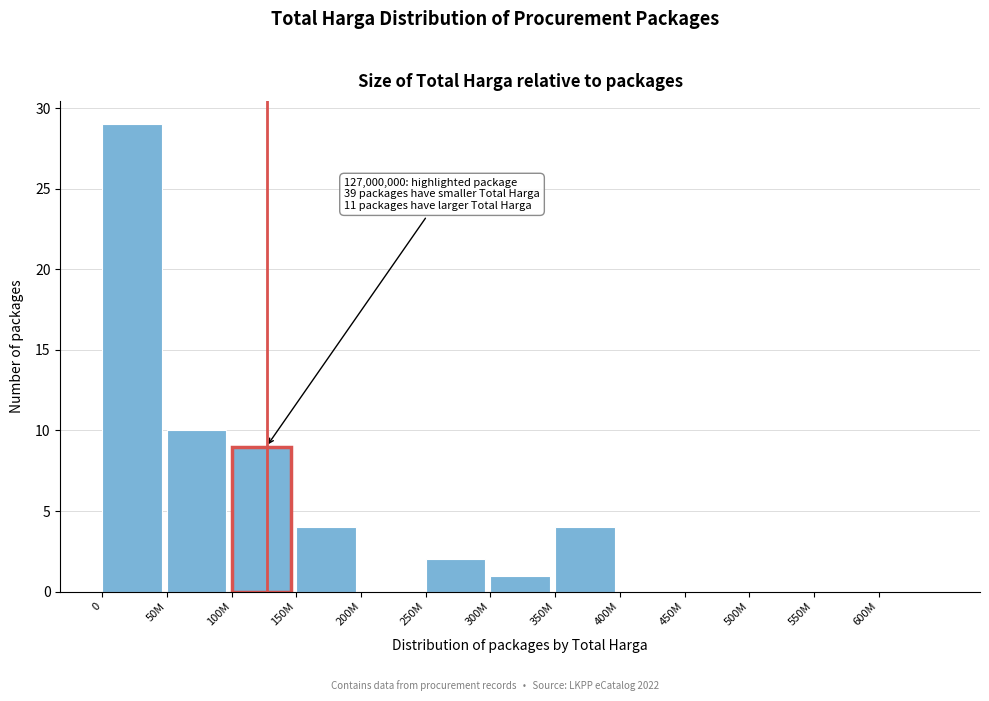

Reading right to left, transcribe all the data shown in this chart.

600M=0	550M=0	500M=0	450M=0	400M=0	350M=4	300M=1	250M=2	200M=0	150M=4	100M=9	50M=10	0=29